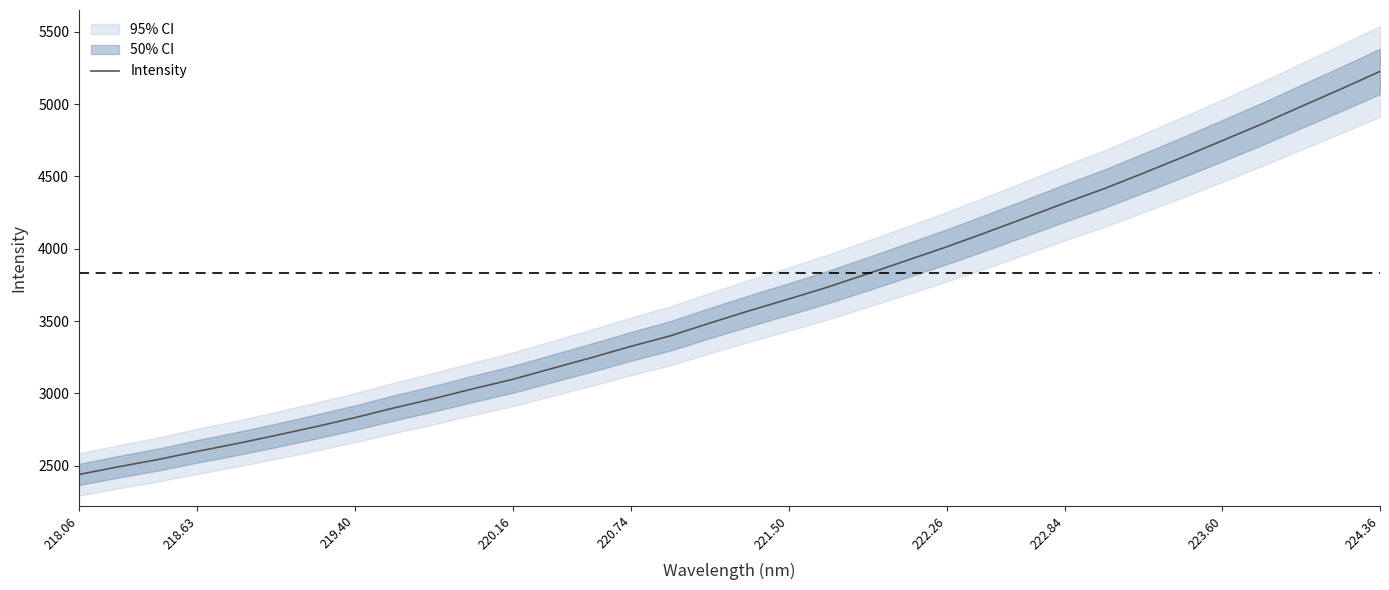

At which label does Intensity reach its peak?

224.36